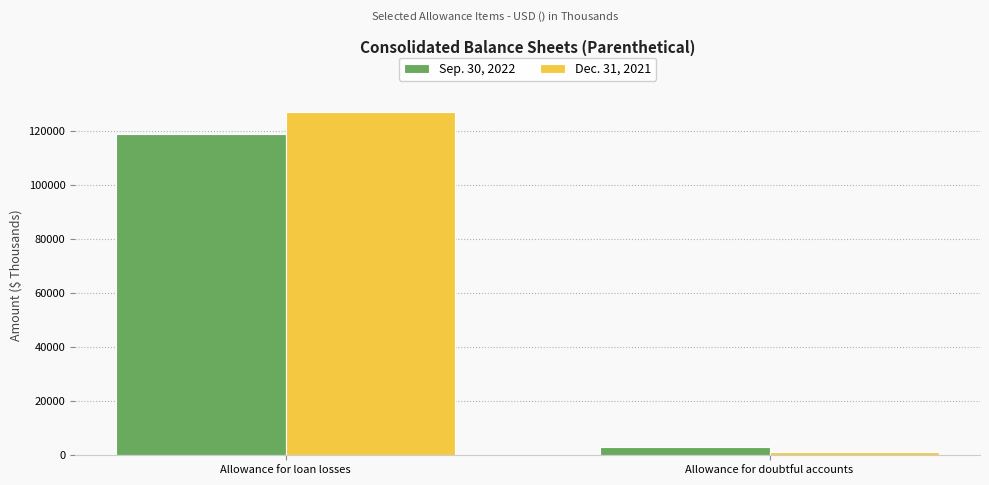

What is the label of the 1st bar from the right?

Allowance for doubtful accounts